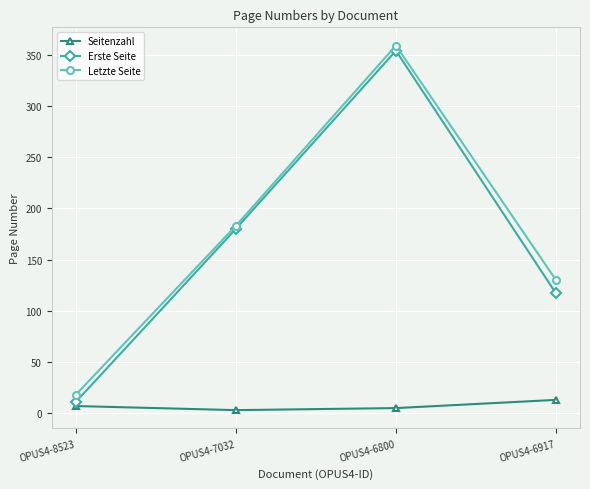

True or false: Seitenzahl and Erste Seite cross at least once.

False